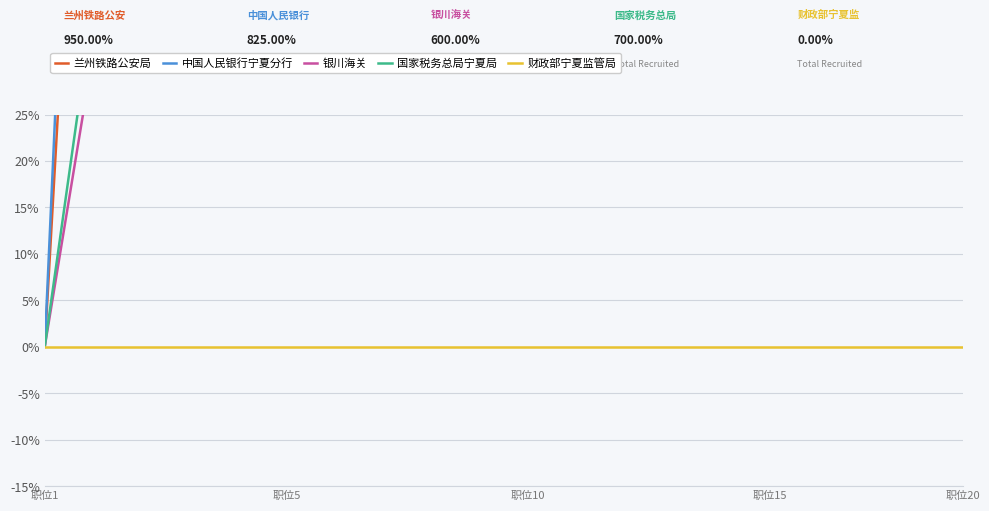

Reading right to left, what are all the values shown in this chart?

兰州铁路公安局: 950.0	913.2	876.3	839.5	802.6	765.8	728.9	692.1	655.3	634.2	615.8	594.7	557.9	521.1	460.5	368.4	276.3	184.2	92.1	0.0
中国人民银行宁夏分行: 825.0	794.7	764.5	734.2	682.9	648.7	618.4	576.3	532.9	502.6	472.4	442.1	411.8	381.6	351.3	296.1	247.4	185.5	115.8	0.0
银川海关: 600.0	568.4	536.8	505.3	473.7	442.1	410.5	378.9	347.4	315.8	284.2	252.6	221.1	189.5	157.9	126.3	94.7	63.2	31.6	0.0
国家税务总局宁夏局: 700.0	663.2	626.3	589.5	552.6	515.8	478.9	442.1	405.3	368.4	331.6	294.7	257.9	221.1	184.2	147.4	110.5	73.7	36.8	0.0
财政部宁夏监管局: 0.0	0.0	0.0	0.0	0.0	0.0	0.0	0.0	0.0	0.0	0.0	0.0	0.0	0.0	0.0	0.0	0.0	0.0	0.0	0.0